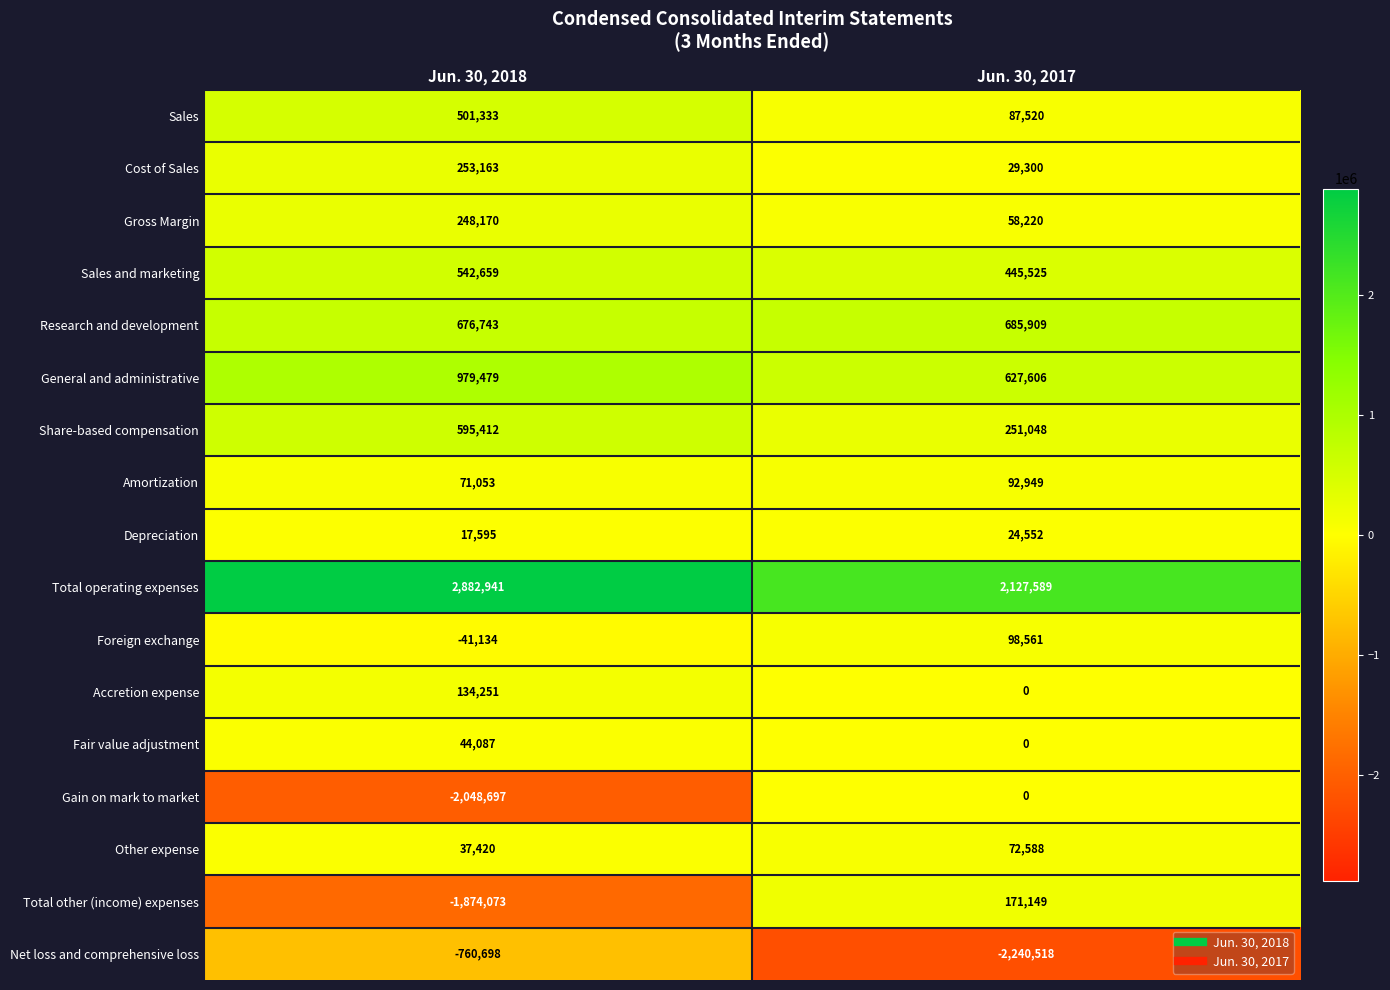

Read the Total operating expenses value at Jun. 30, 2018.

2882941